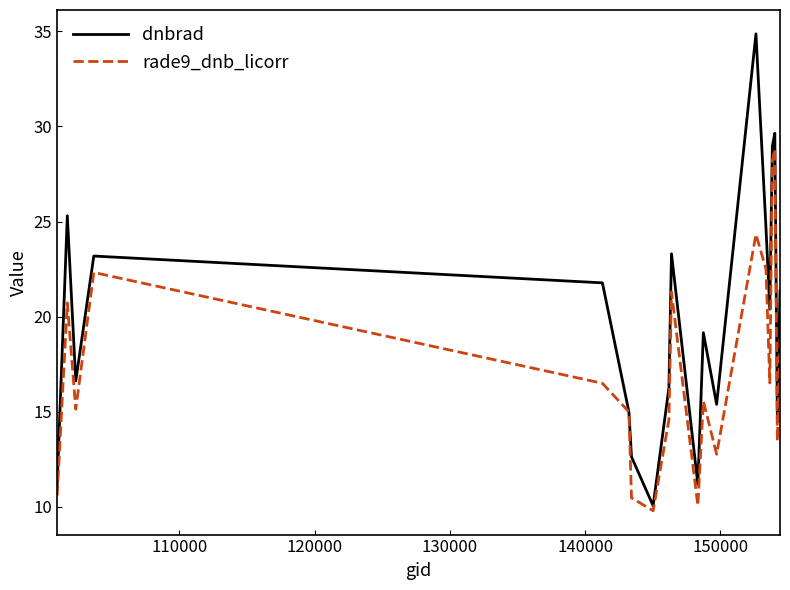

Reading left to right, transcribe all the data shown in this chart.

dnbrad: 11.2	25.3	16.6	23.2	21.8	15.0	12.6	10.1	16.3	23.3	11.2	19.2	15.4	34.9	24.7	20.4	29.0	29.6	14.6	21.4
rade9_dnb_licorr: 10.6	20.7	15.1	22.3	16.5	15.0	10.5	9.8	14.6	21.3	10.1	15.6	12.8	24.3	22.5	16.5	28.2	28.8	13.5	19.0